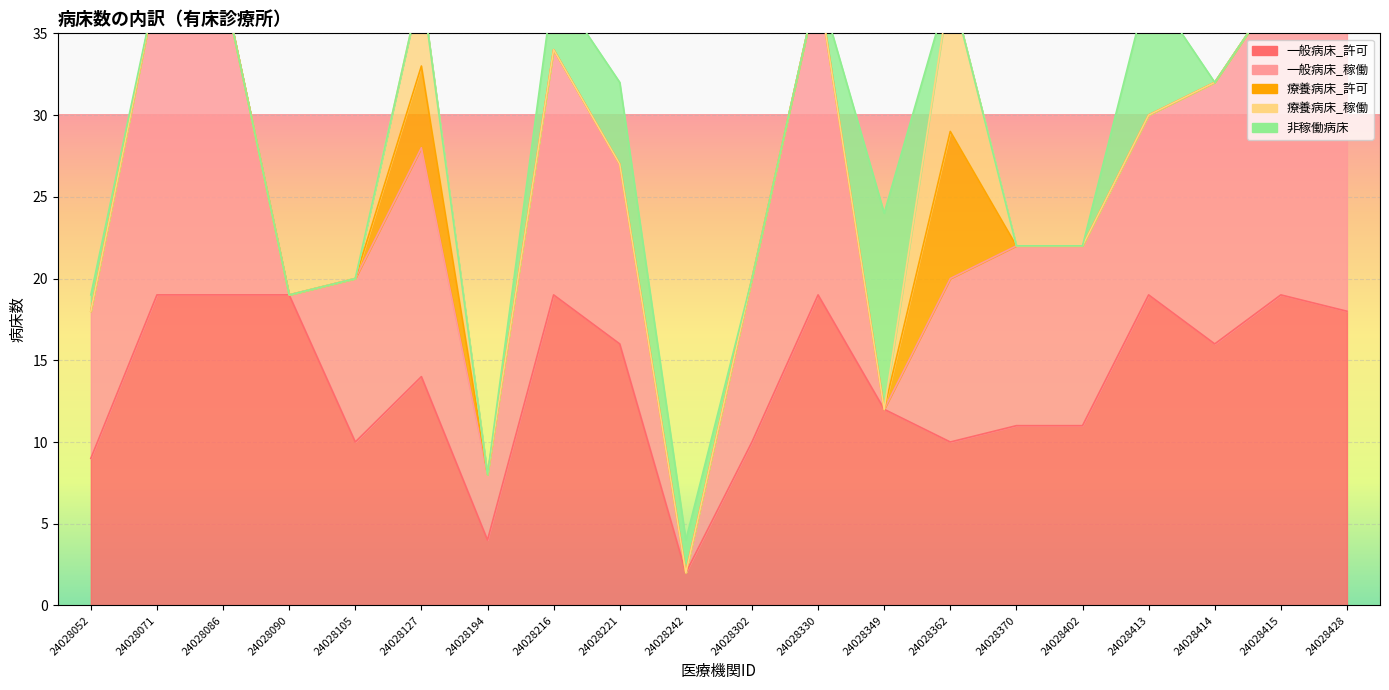

How many data points does each series have?

20